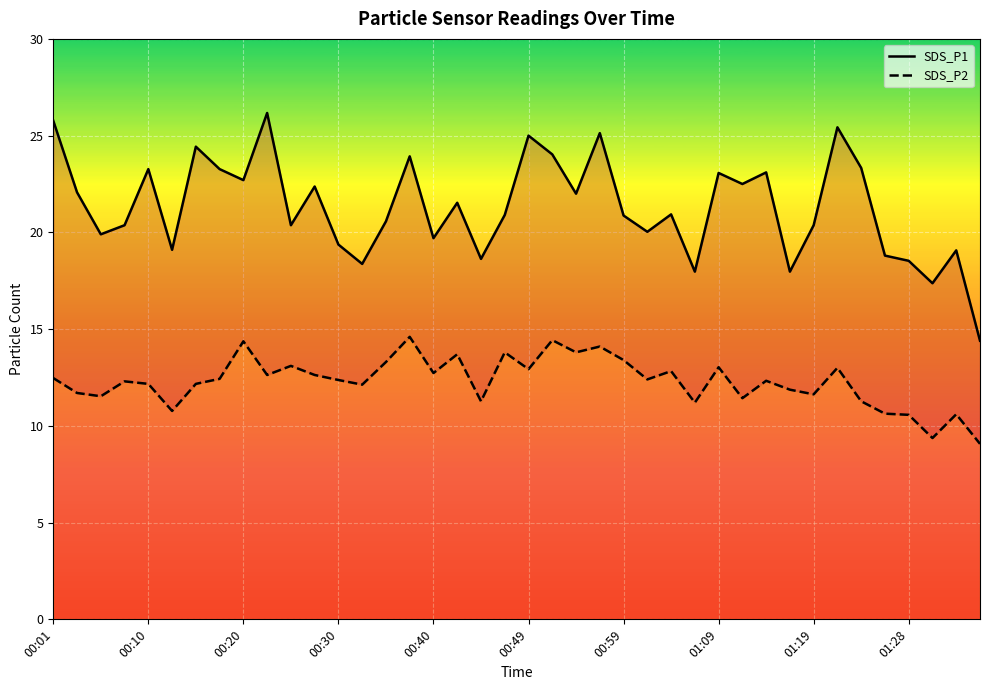

True or false: SDS_P2 line and SDS_P1 line intersect in this chart.

False